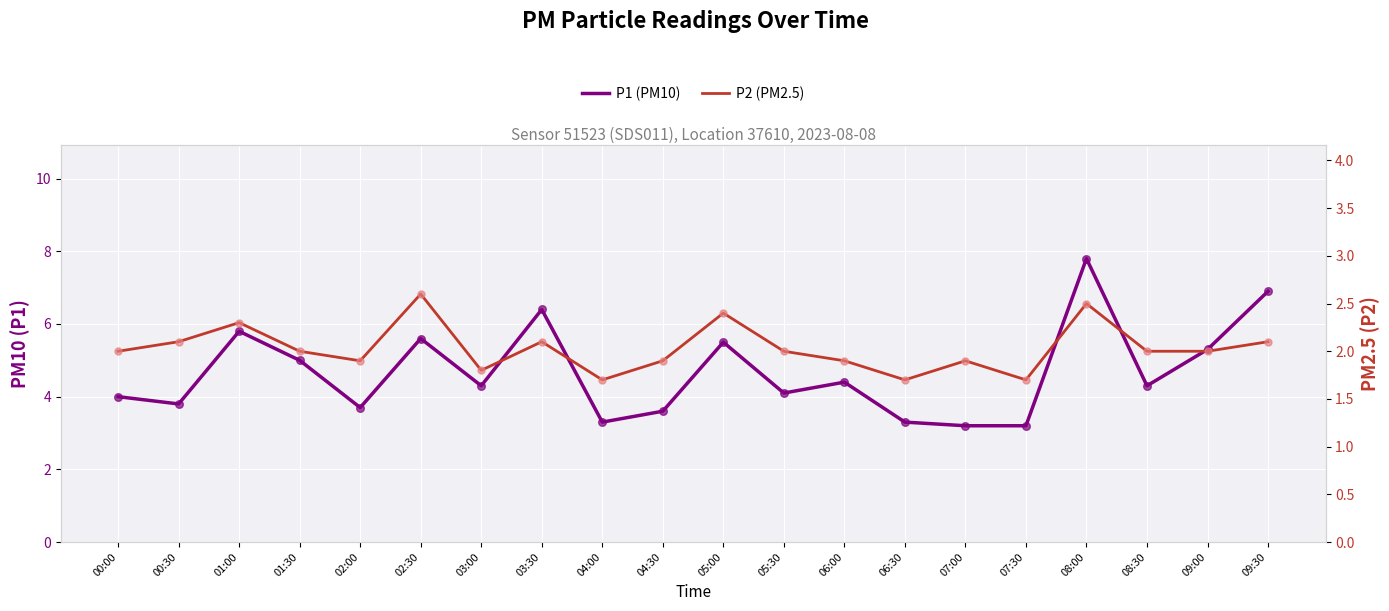

Which series reaches the maximum Y coordinate?

P1 (PM10)